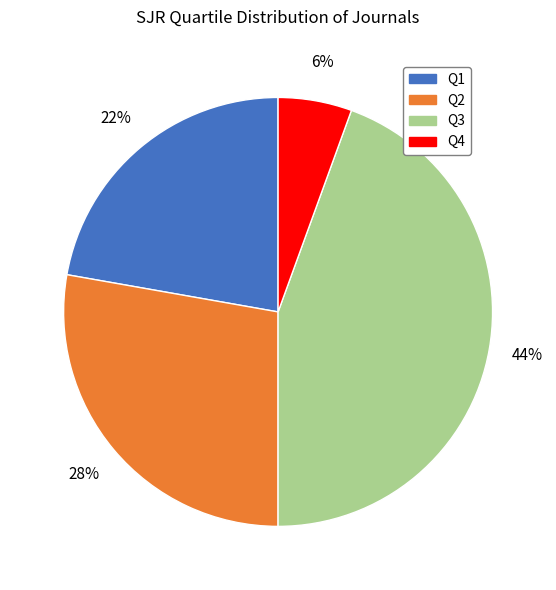

How many slices are in this pie chart?

4